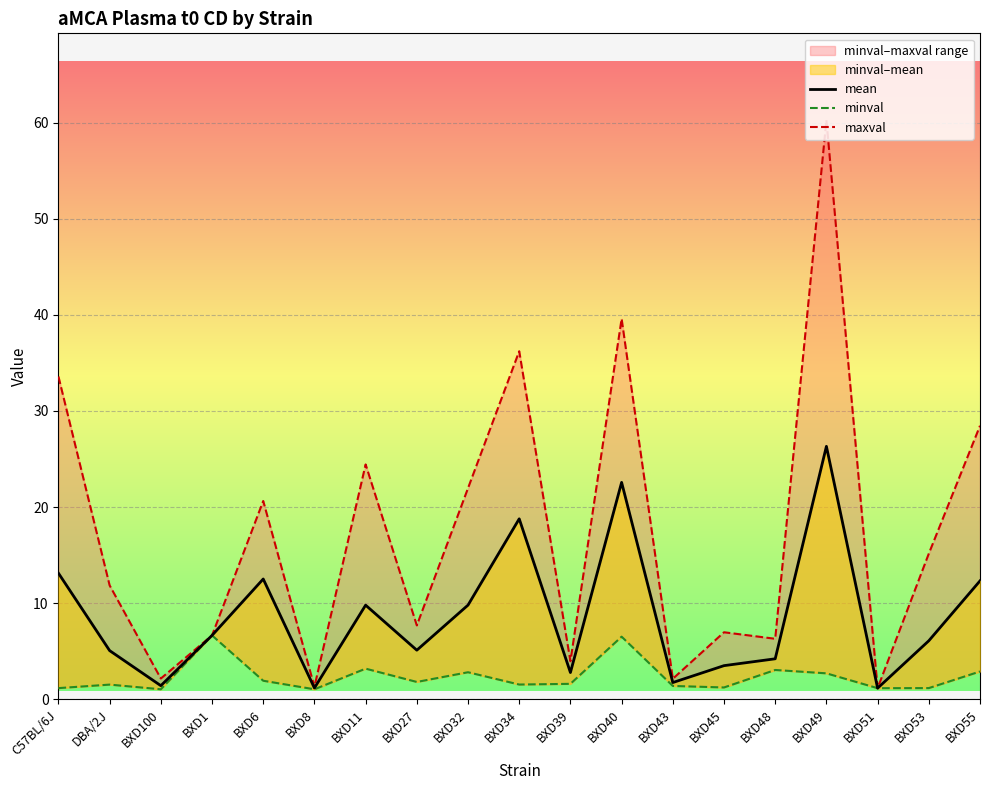

How many data points in mean are less than 6?

9